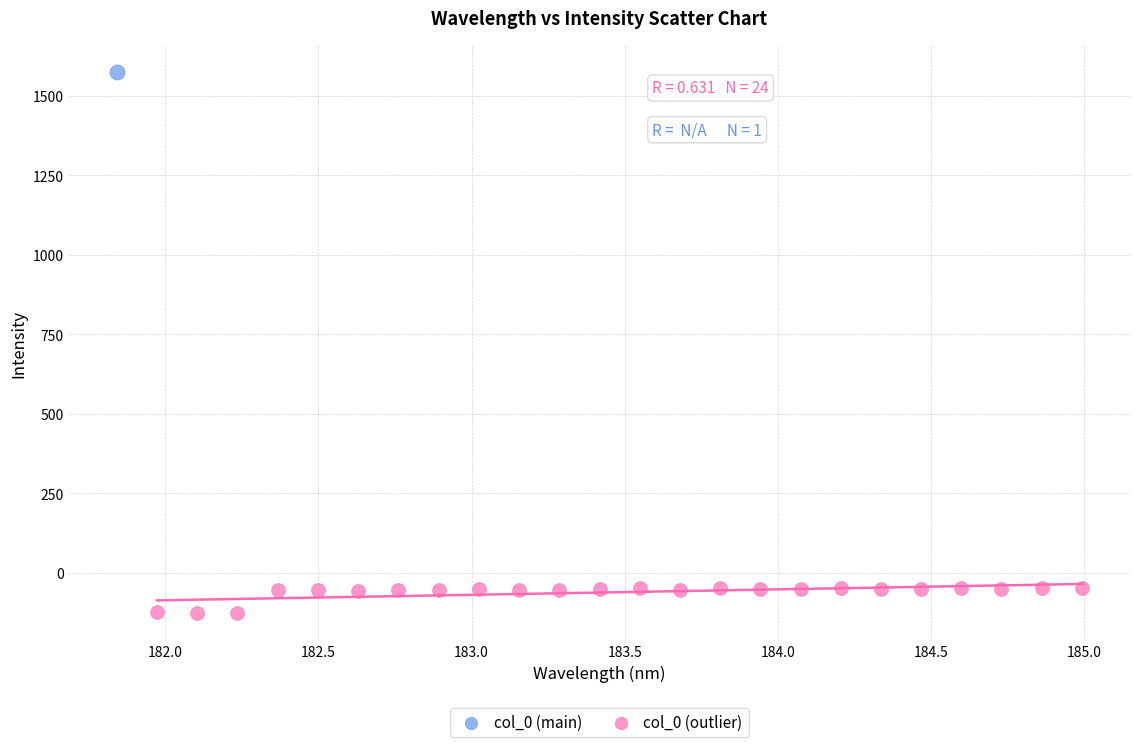

What are all the series names shown in the legend?

col_0 (main), col_0 (outlier)